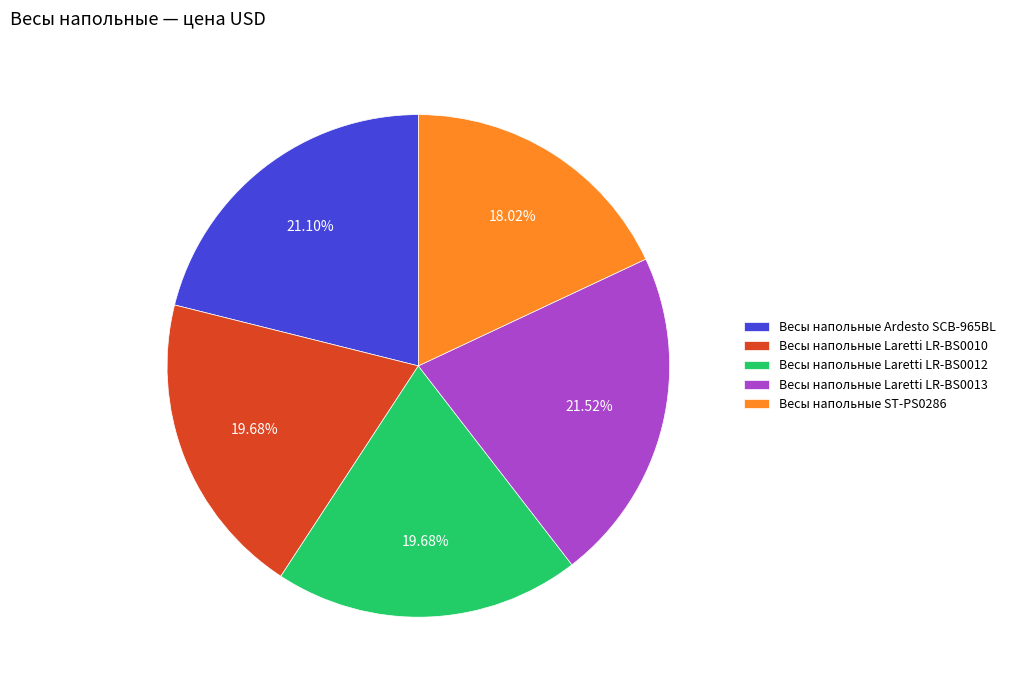

Is the sum of Весы напольные Laretti LR-BS0012 and Весы напольные Ardesto SCB-965BL greater than half?

No